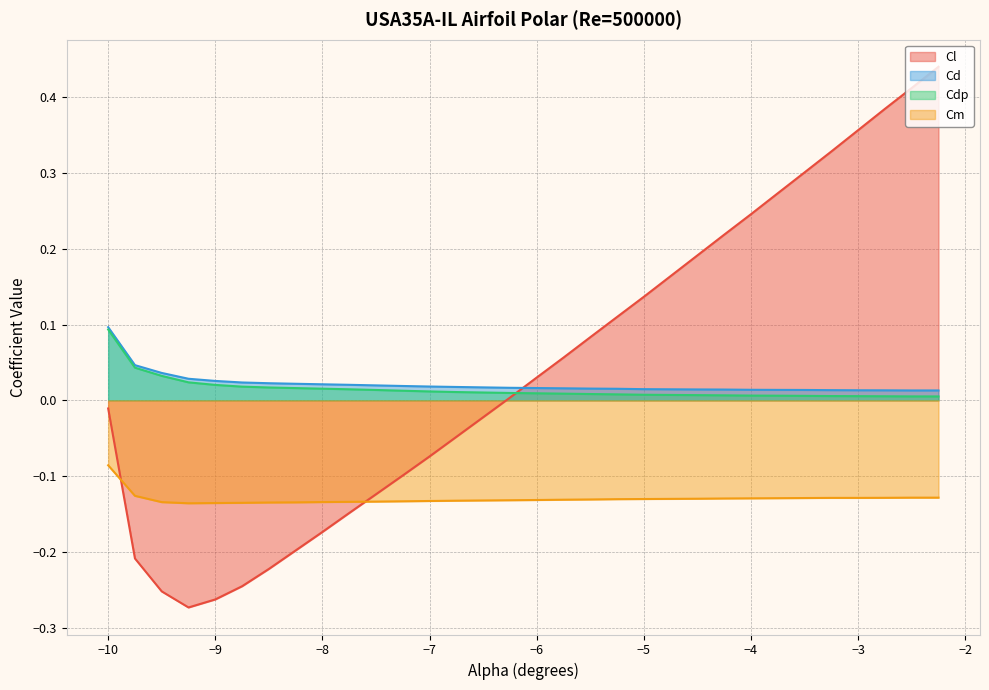

True or false: Cm has a value of -0.1 at -7.75.

True